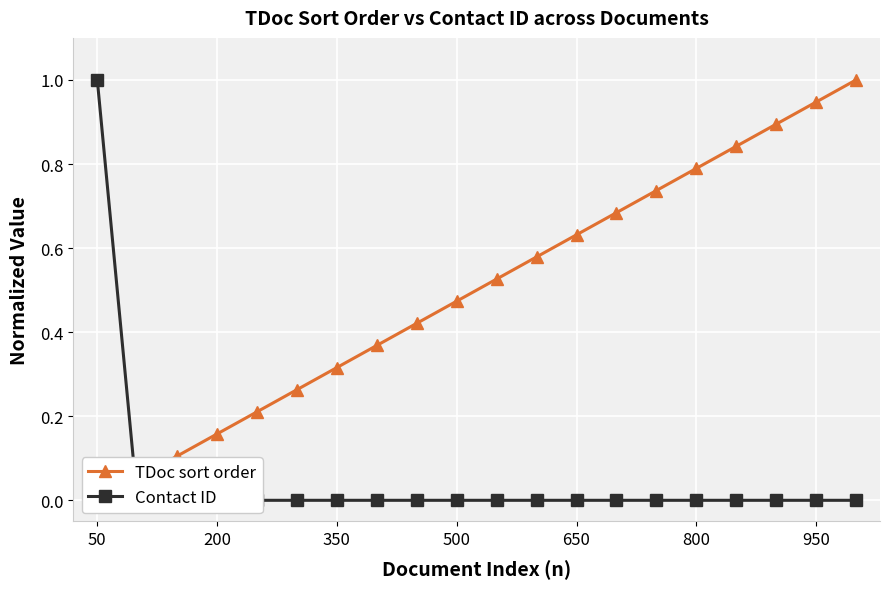

What is the difference between the maximum and minimum values in the Contact ID series?

1.0